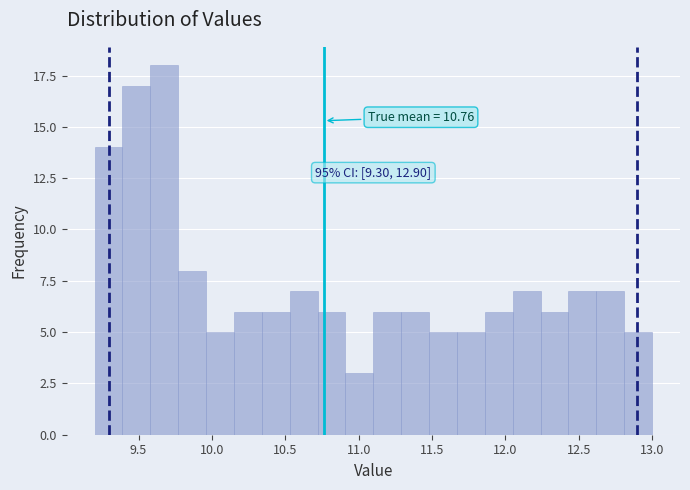

Read against the x-axis, roughly where is the centre of the tallest bar?

9.70